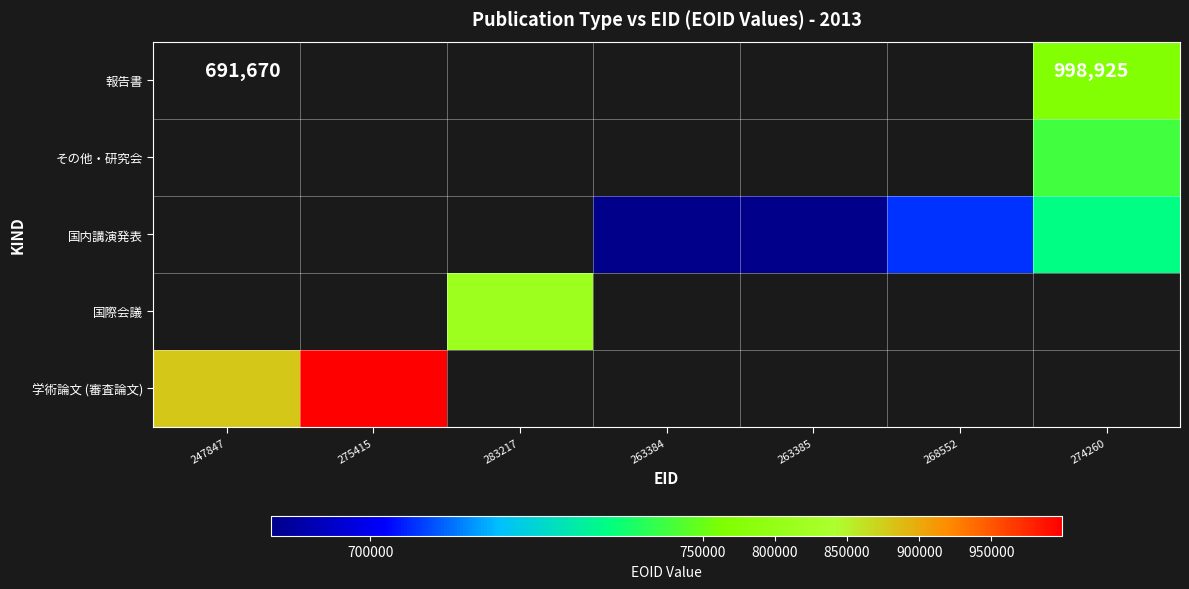

At which category is the sum across all series the highest?

274260